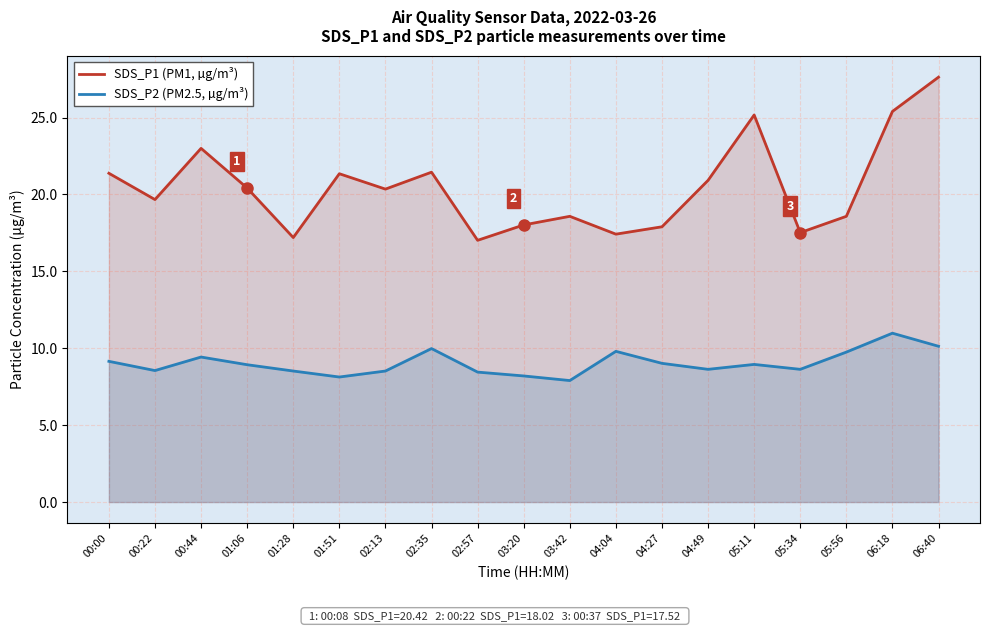

What is the difference between the SDS_P2 (PM2.5, µg/m³) values at 06:18 and 06:40?

0.8